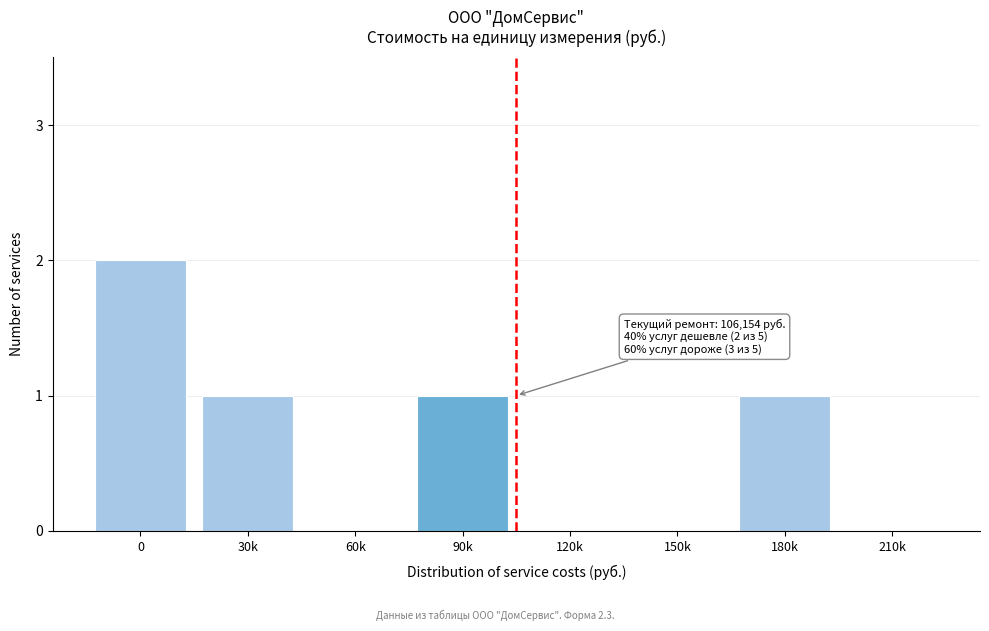

Reading left to right, what are all the values shown in this chart?

0=2	30k=1	60k=0	90k=1	120k=0	150k=0	180k=1	210k=0